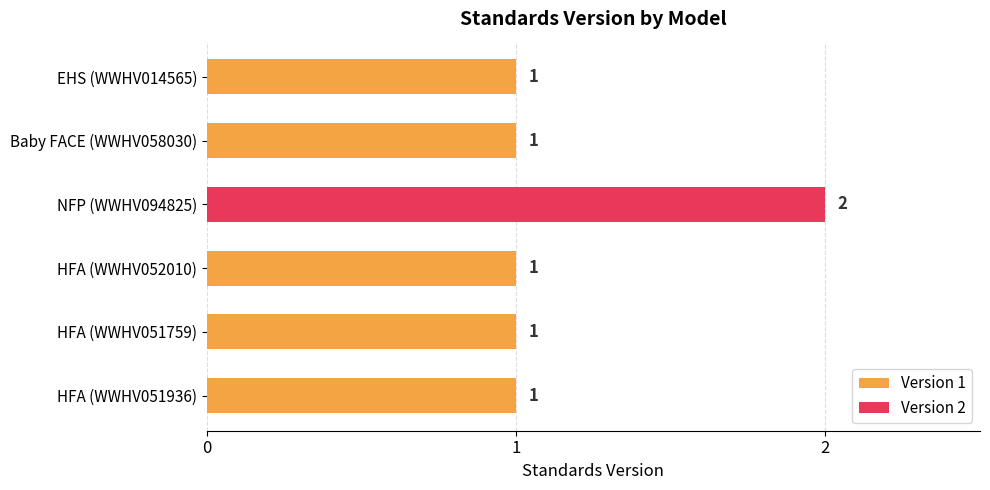

Which label corresponds to the largest value in the chart?

NFP (WWHV094825)